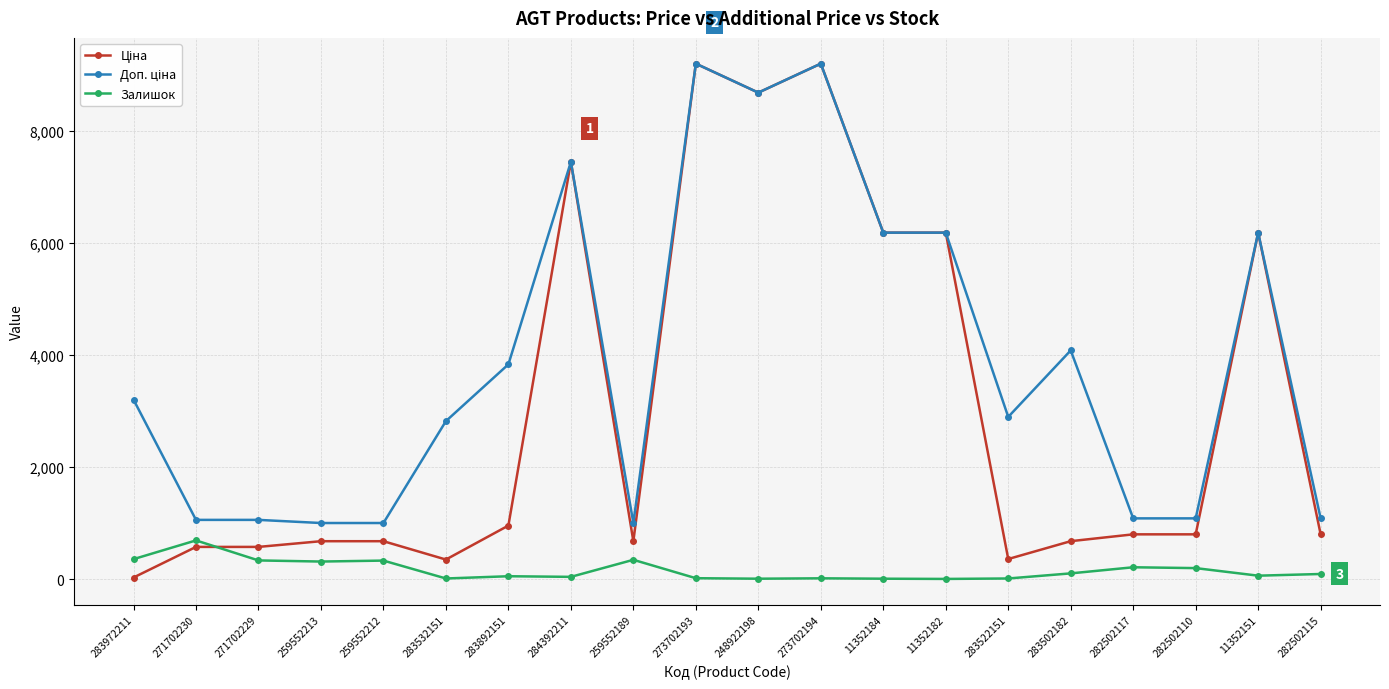

At how many categories does at least one series exceed 5981?

7